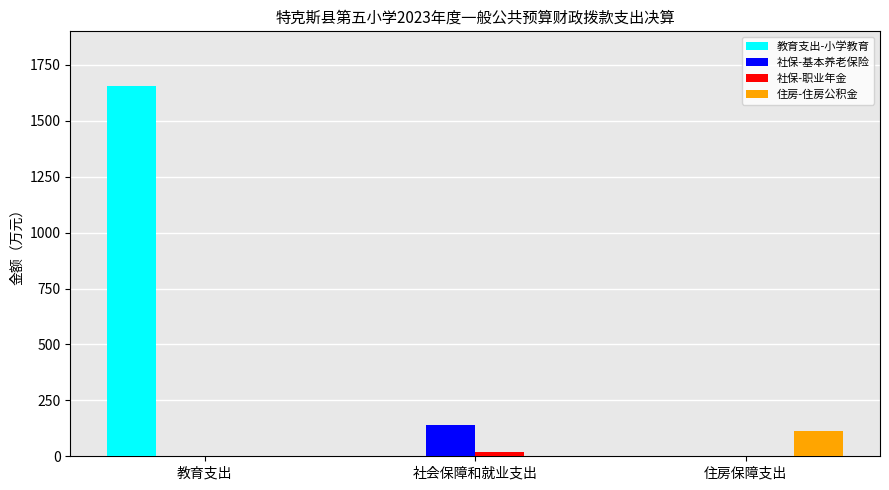

What is the approximate value of 教育支出-小学教育 at 教育支出?

1655.5